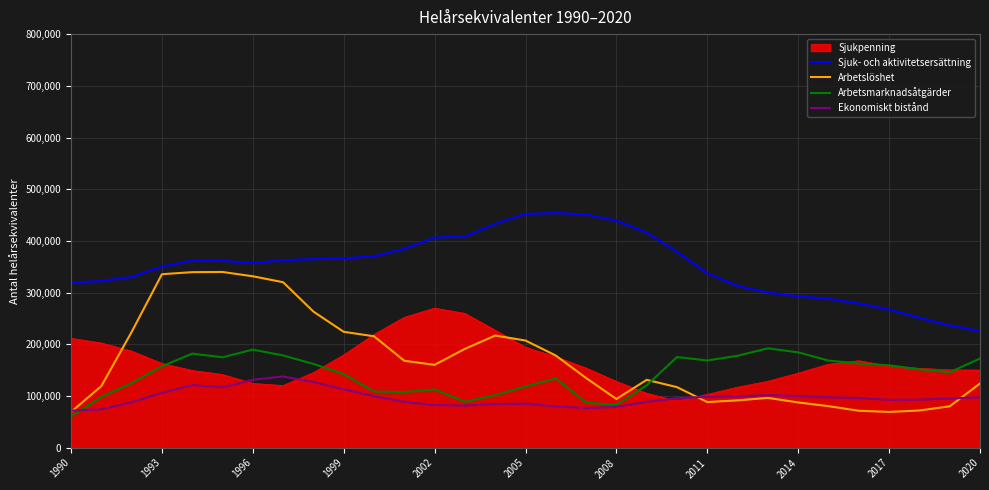

List the series in order of their peak value, lowest first.

Ekonomiskt bistånd, Arbetsmarknadsåtgärder, Sjukpenning, Arbetslöshet, Sjuk- och aktivitetsersättning